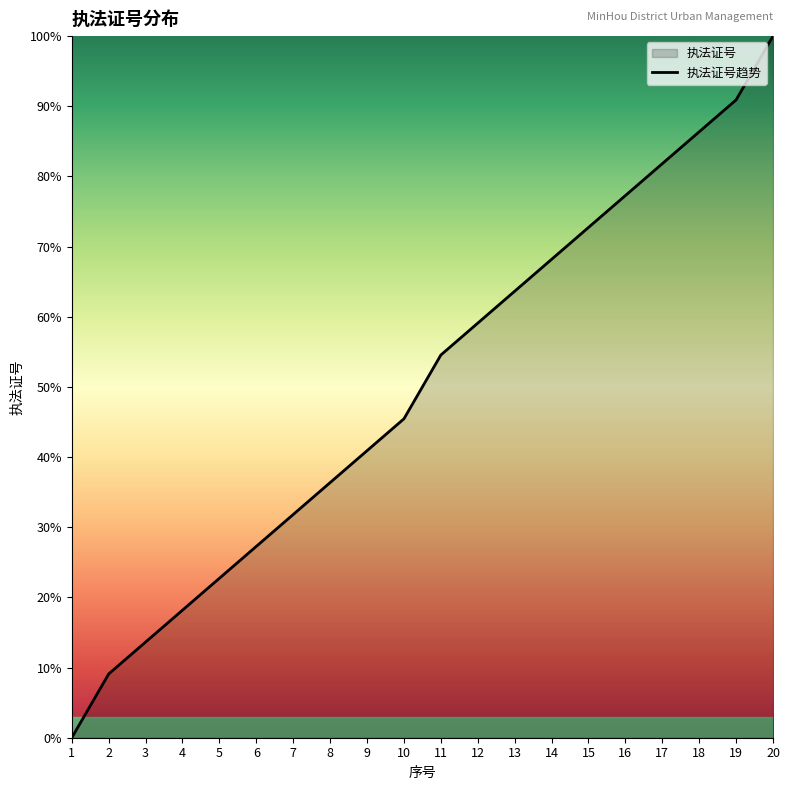

How many lines are shown in the chart?

1